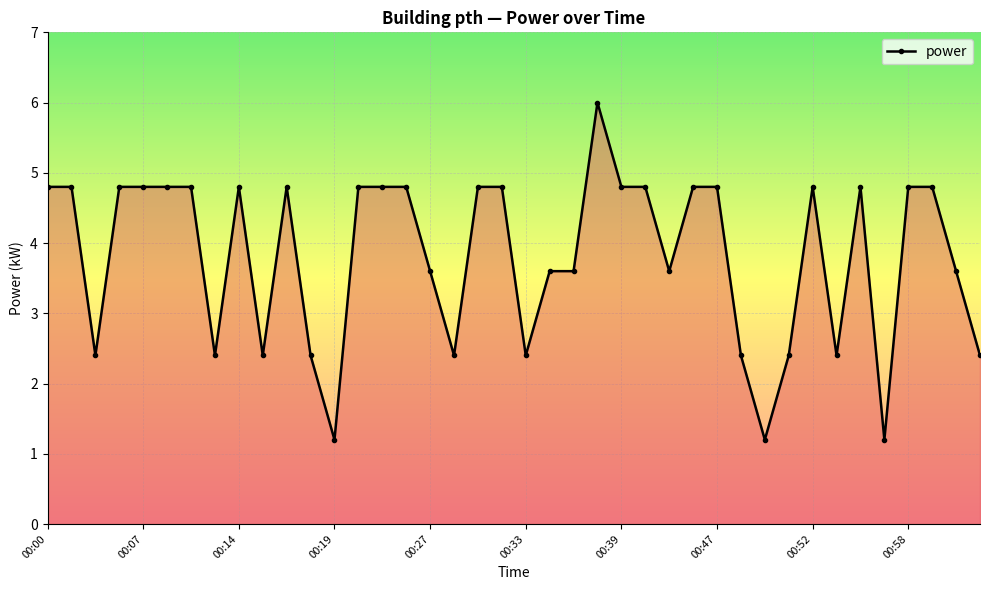

Reading left to right, what are all the values shown in this chart?

4.8	4.8	2.4	4.8	4.8	4.8	4.8	2.4	4.8	2.4	4.8	2.4	1.2	4.8	4.8	4.8	3.6	2.4	4.8	4.8	2.4	3.6	3.6	6.0	4.8	4.8	3.6	4.8	4.8	2.4	1.2	2.4	4.8	2.4	4.8	1.2	4.8	4.8	3.6	2.4